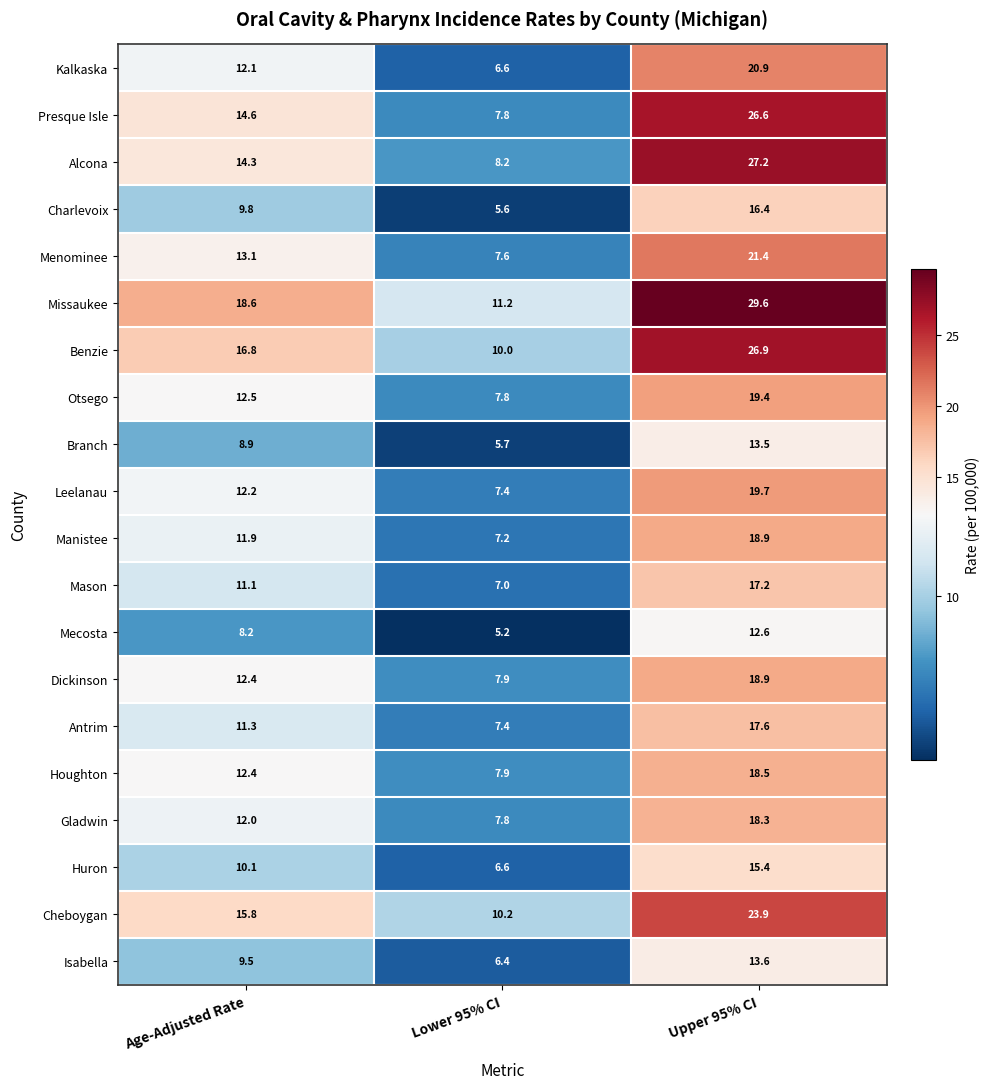

List the labels in order of Menominee value, largest first.

Upper 95% CI, Age-Adjusted Rate, Lower 95% CI